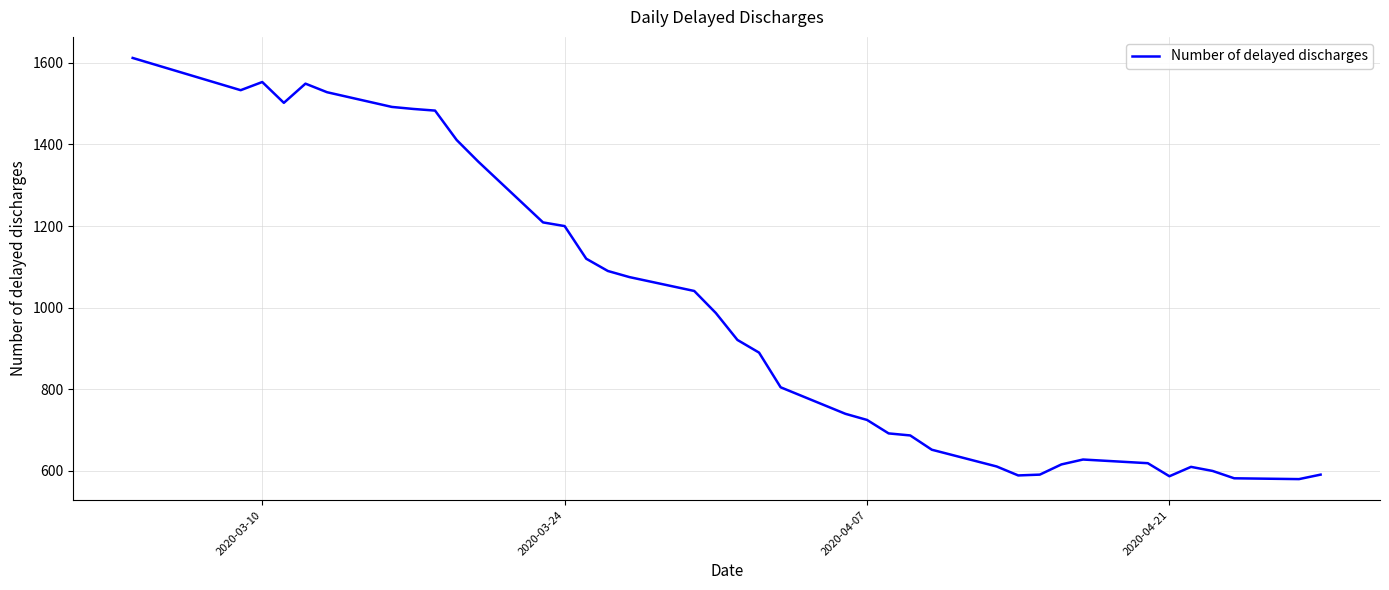

What is the difference between the maximum and minimum values?

1032